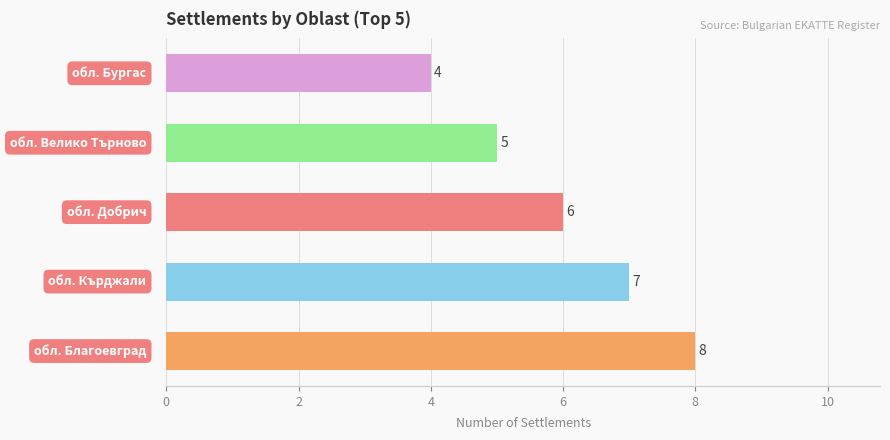

Count the values in the range 5 to 7.

3